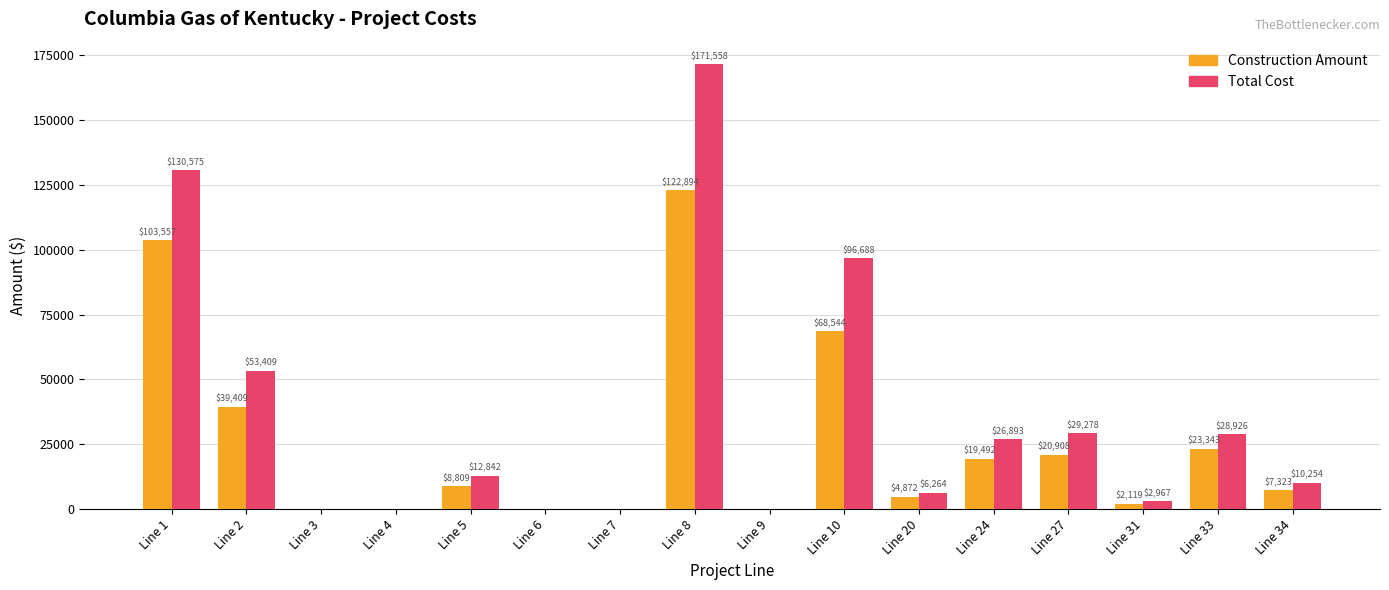

Which category has the highest value in the Total Cost series?

Line 8